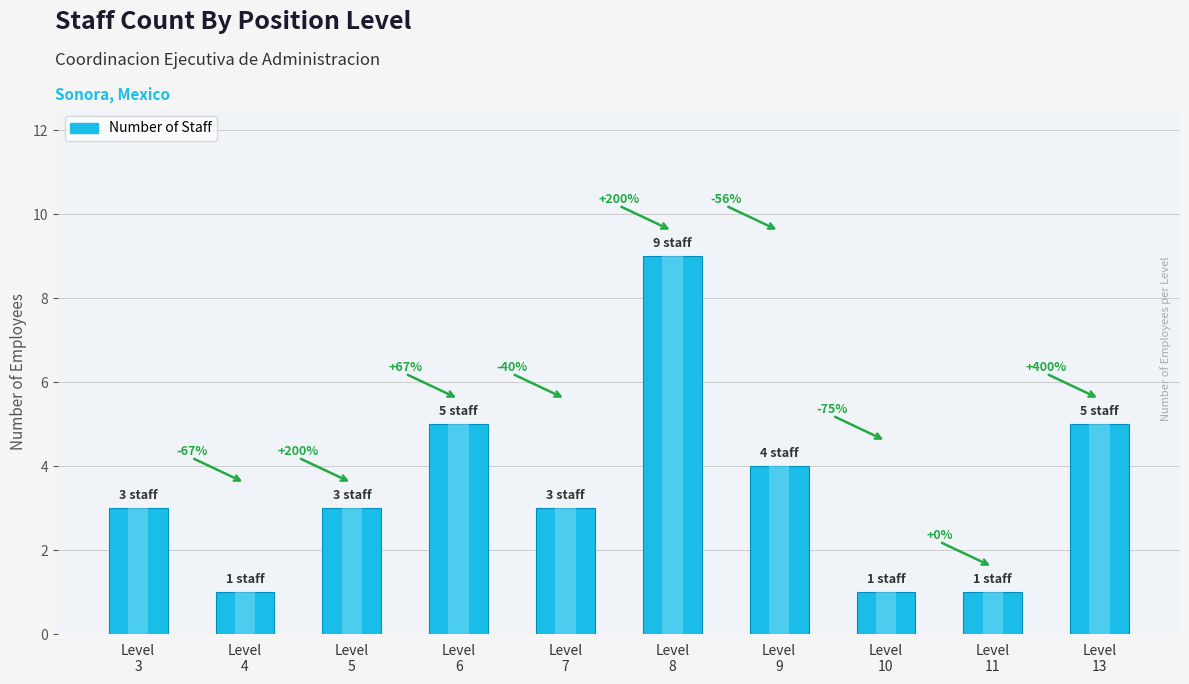

What is the value of the 6th bar from the left?

9